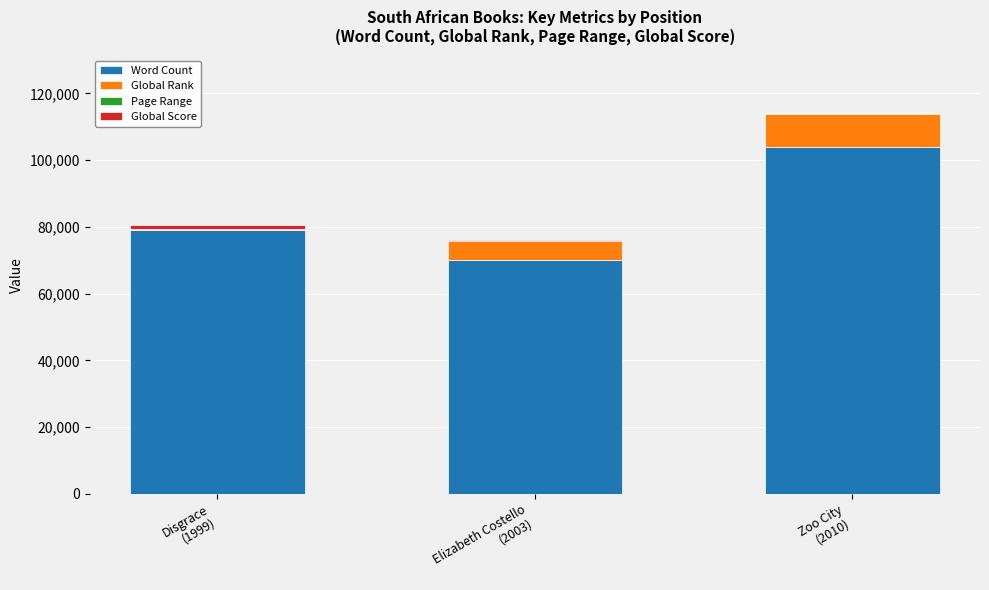

How many data points does each series have?

3